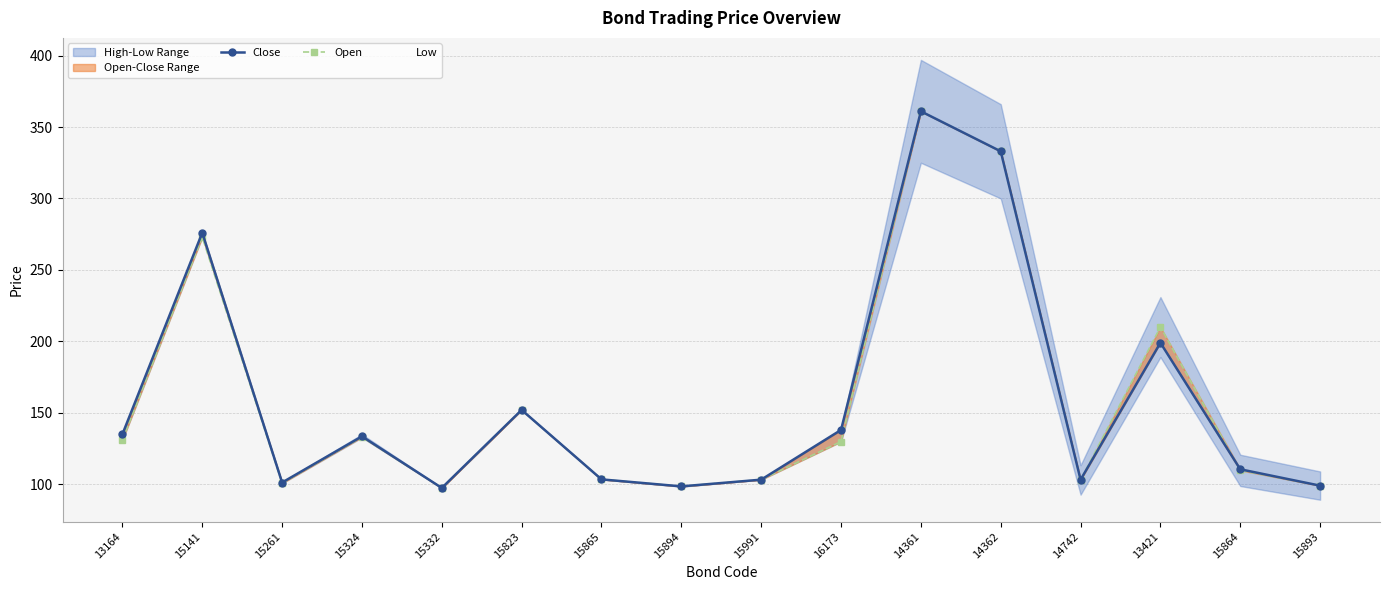

Read the Open value at 13164.

131.0